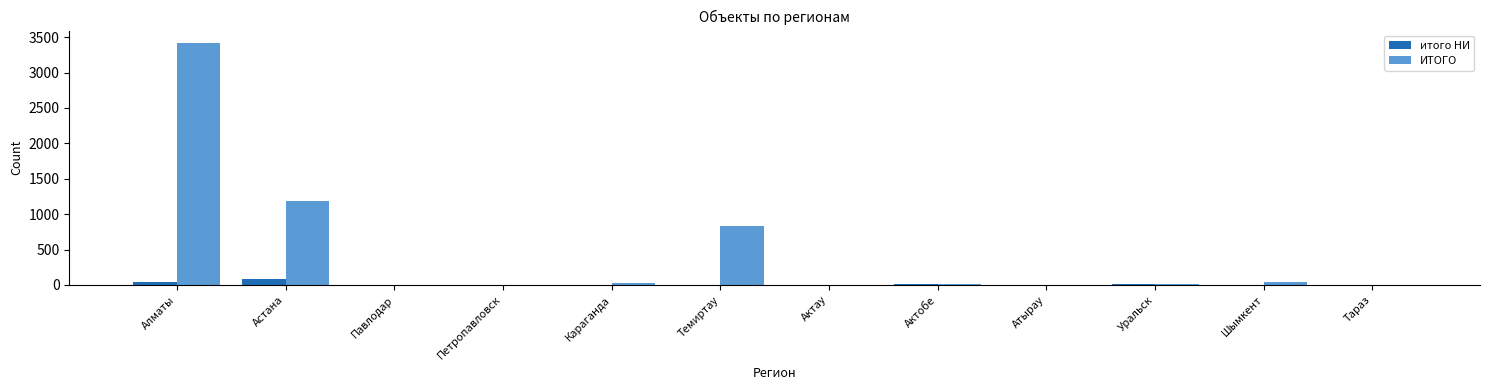

What is the sum of all итого НИ values?

173